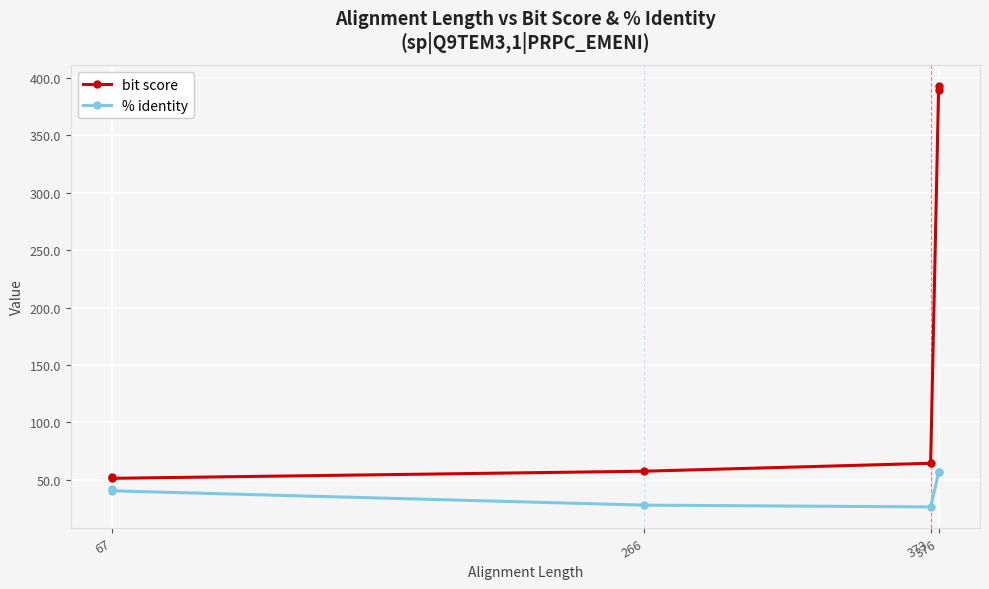

True or false: % identity and bit score intersect in this chart.

False